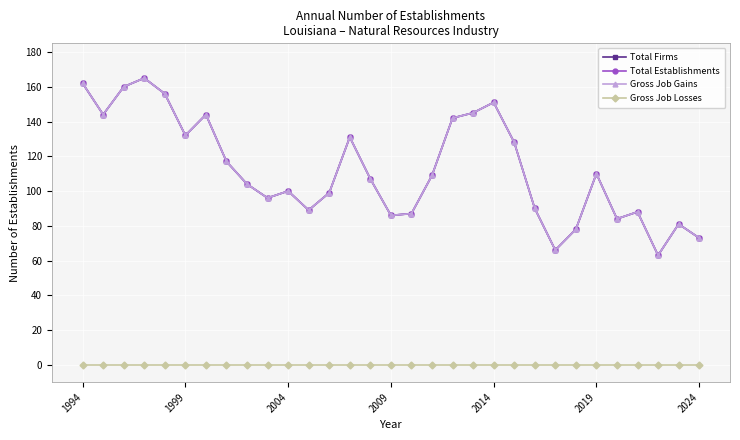

Is this an area chart (filled region under the line)?

No